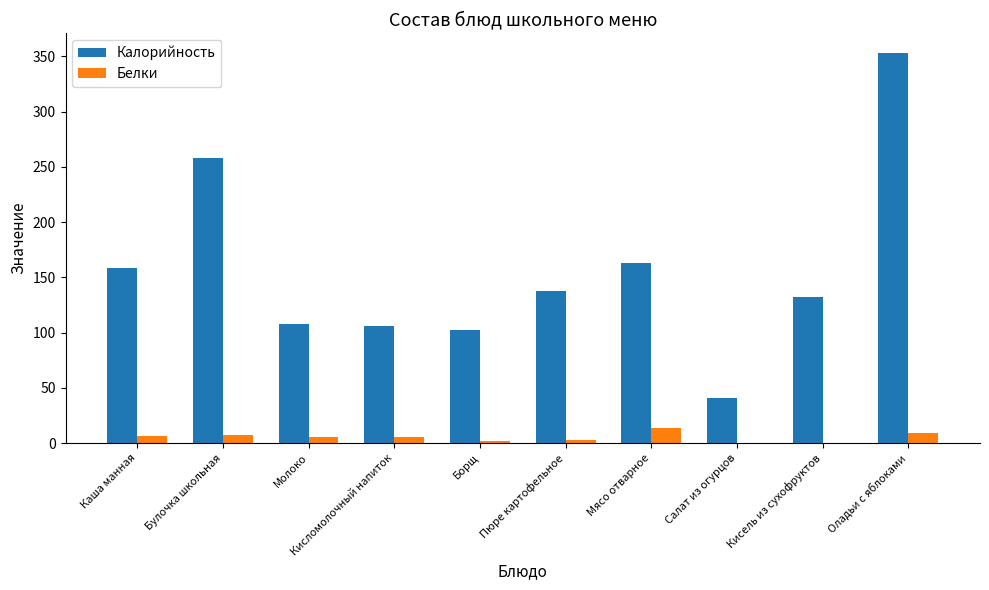

Read the Калорийность value at Мясо отварное.

163.0